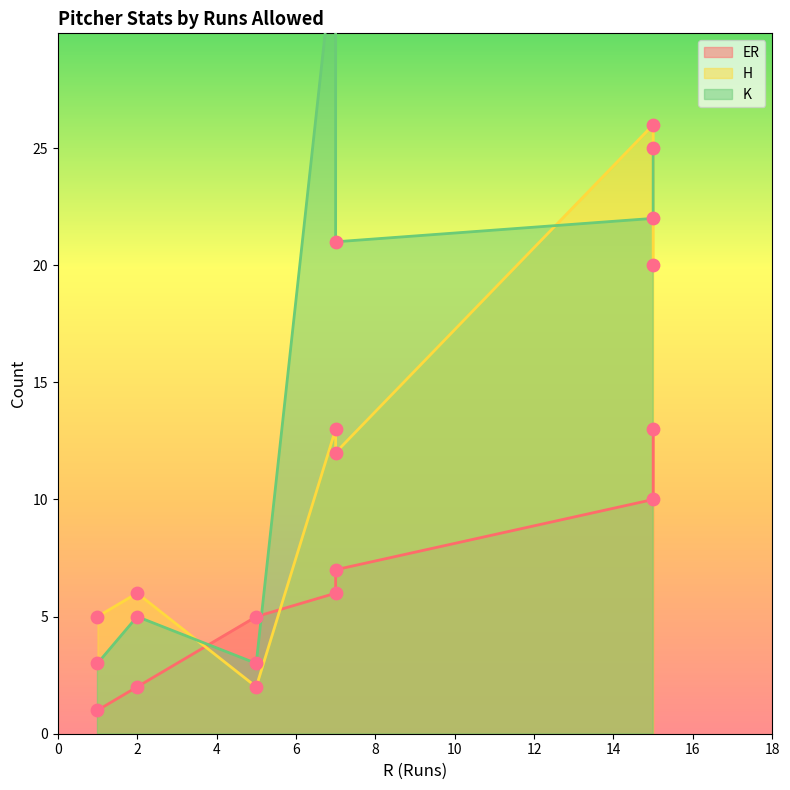

What is the total value across all series at 15?

58